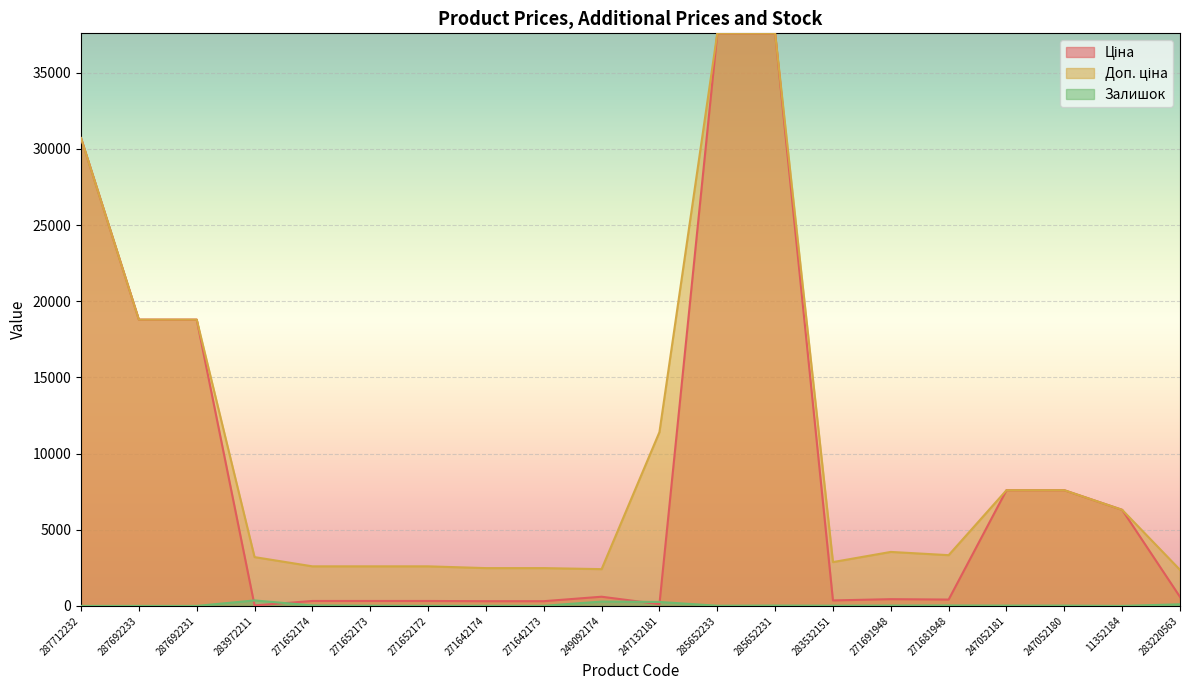

Does the chart display data point markers on the line(s)?

No